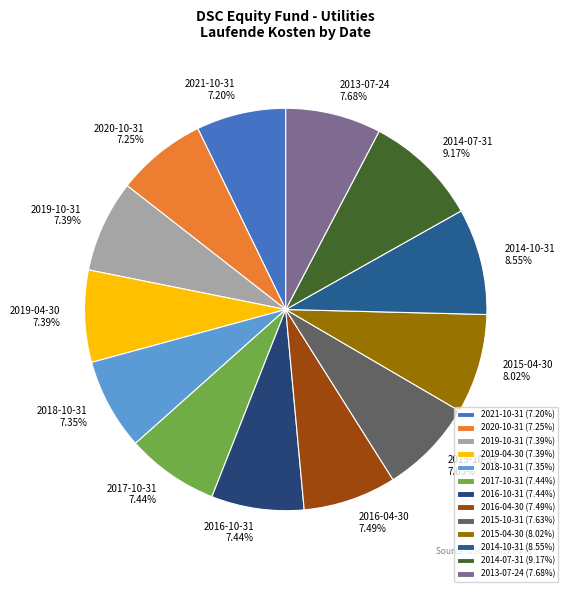

What percentage is the 2015-10-31 slice, to the nearest percent?

8%